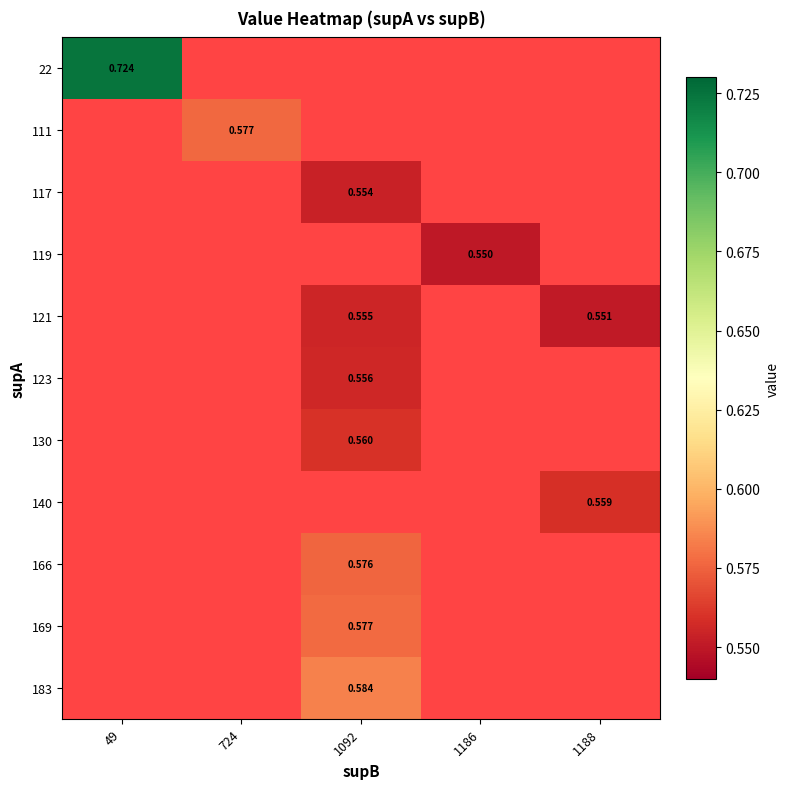

Where does the 123 series first go above 0?

1092